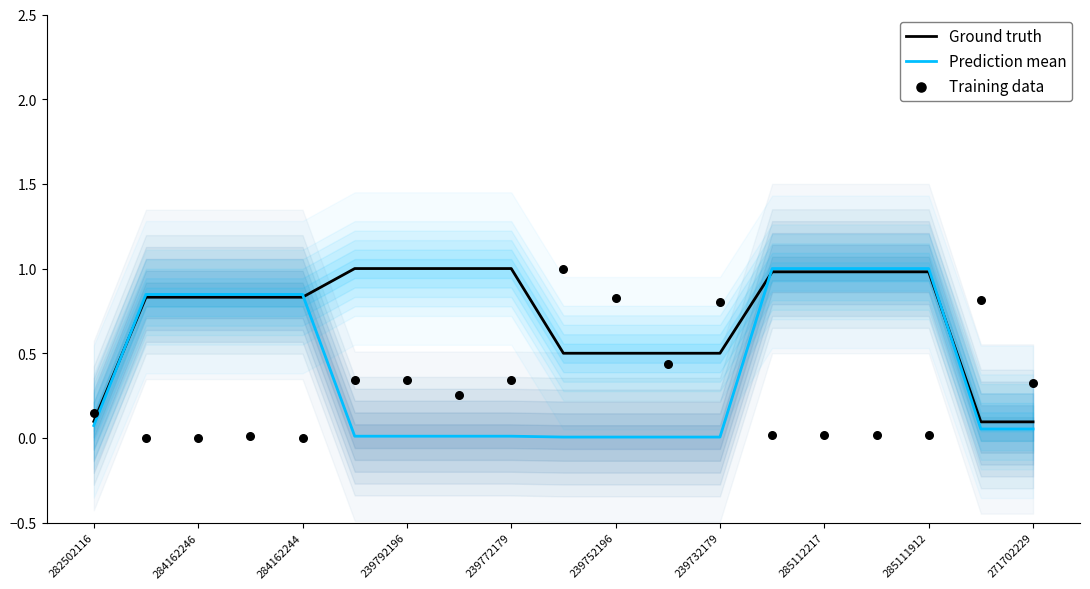

What are all the series names shown in the legend?

Ground truth, Prediction mean, Training data